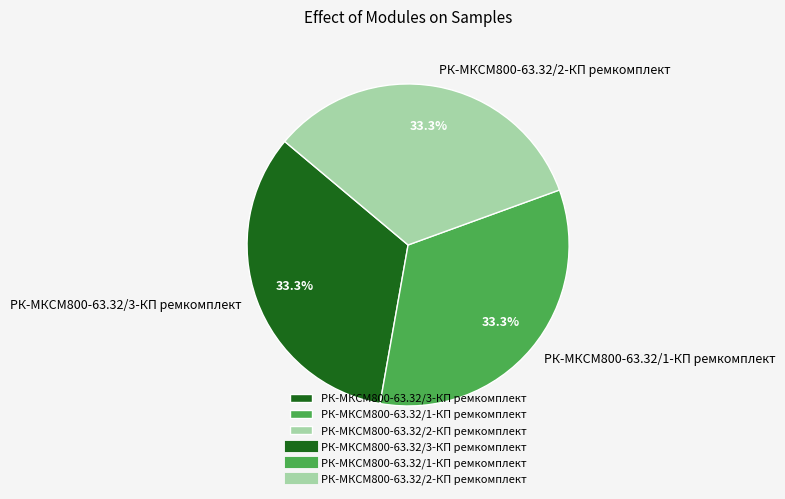

What percentage is NOT represented by РК-МКСМ800-63.32/3-КП ремкомплект?

66.7%